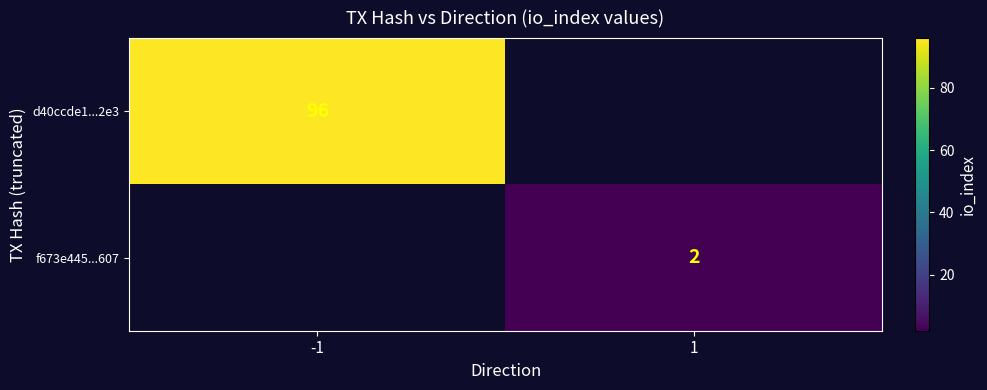

At how many categories does at least one series exceed 57?

1